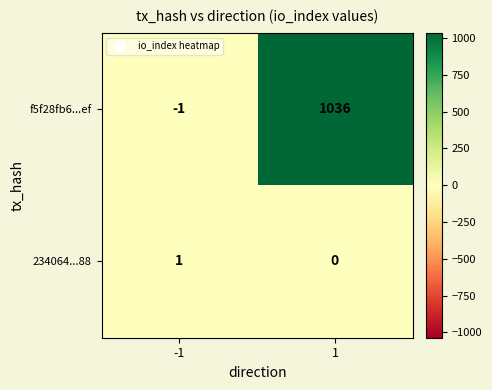

Between -1 and 1, which series saw the biggest shift?

f5f28fb6...ef